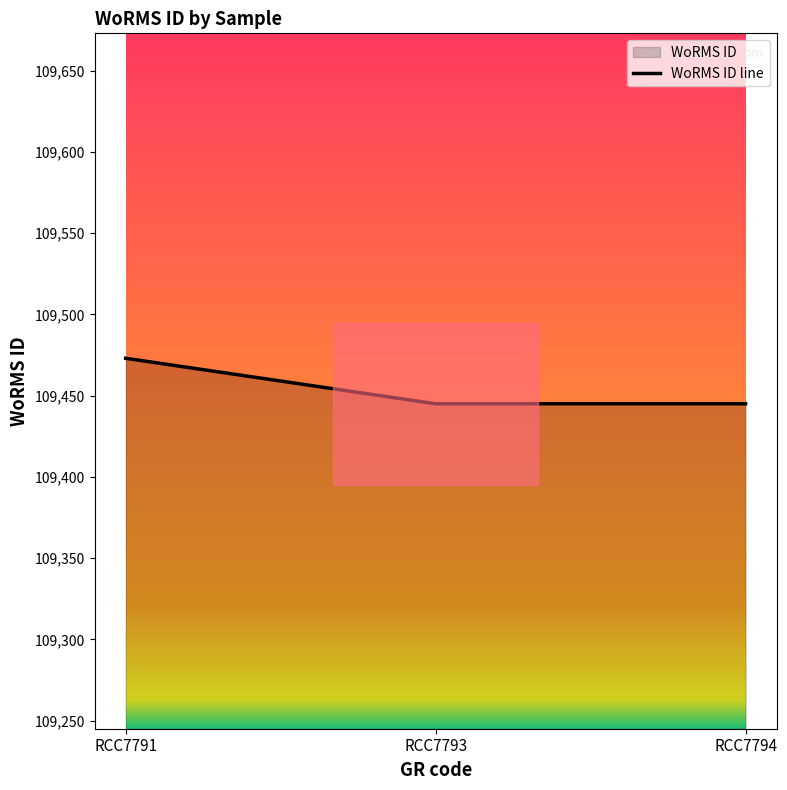

Rank the categories by value from highest to lowest.

RCC7791, RCC7793, RCC7794